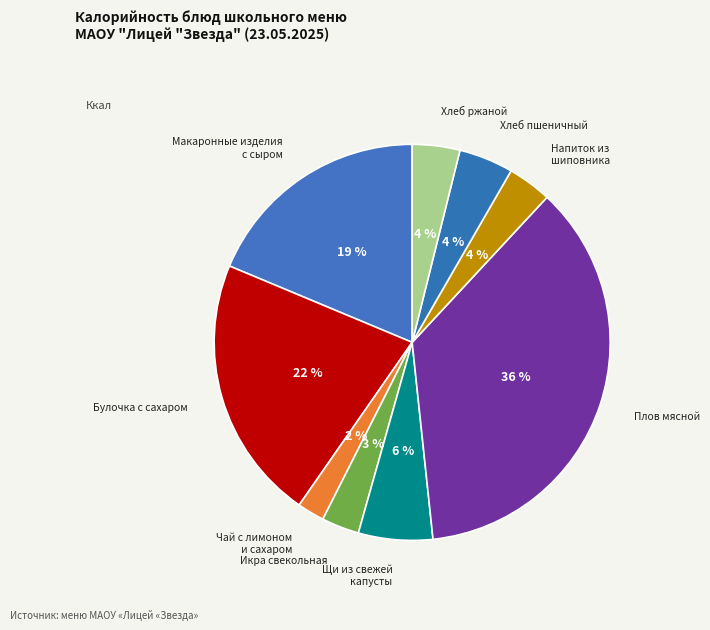

Count the number of slices in the pie.

9